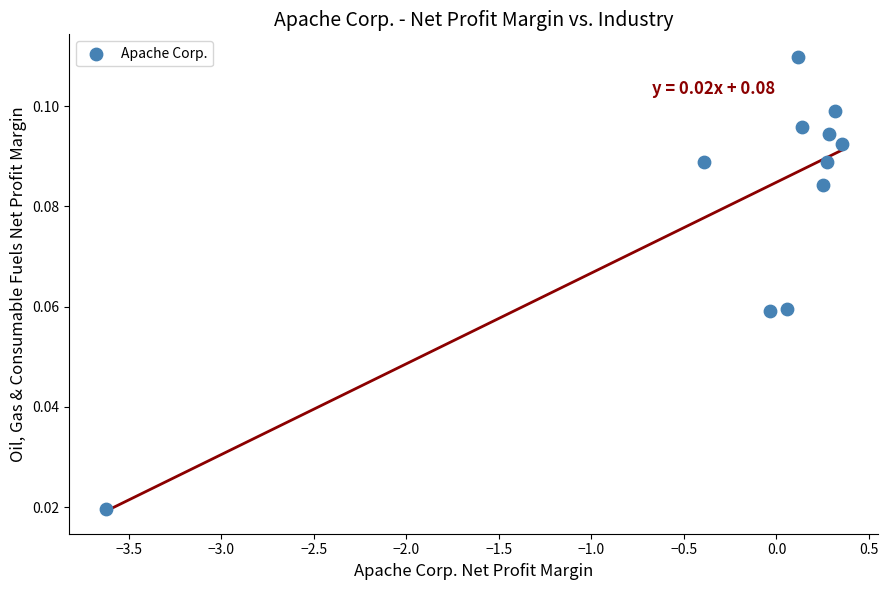

What is the range of X values (max minus min)?

4.0